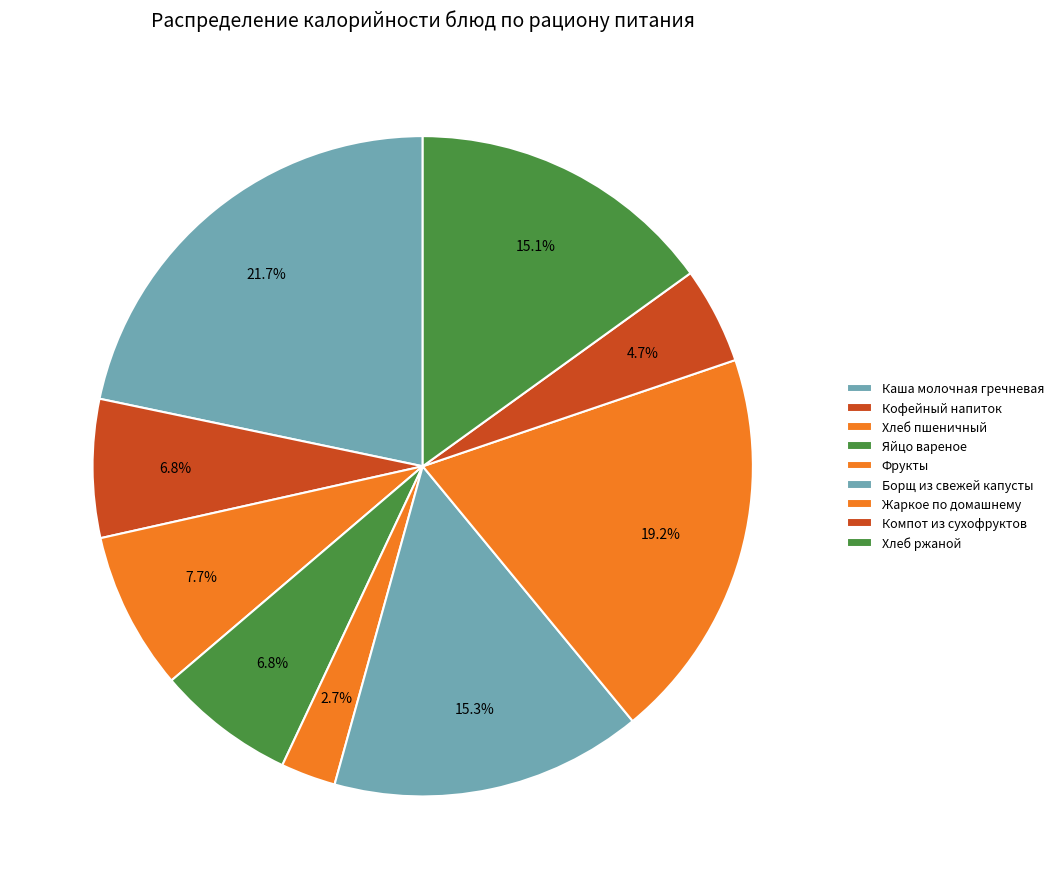

Rank the categories by value from lowest to highest.

Фрукты, Компот из сухофруктов, Кофейный напиток, Яйцо вареное, Хлеб пшеничный, Хлеб ржаной, Борщ из свежей капусты, Жаркое по домашнему, Каша молочная гречневая